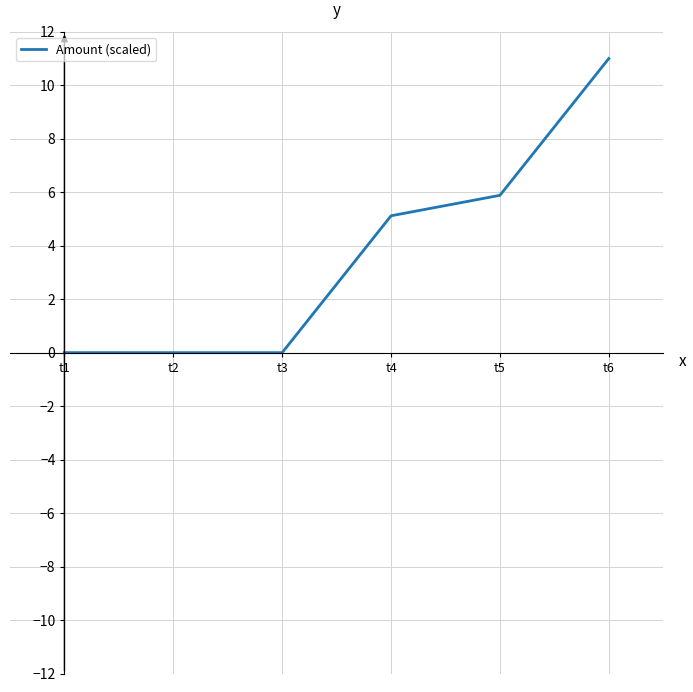

What is the difference between the maximum and minimum values?

11.0